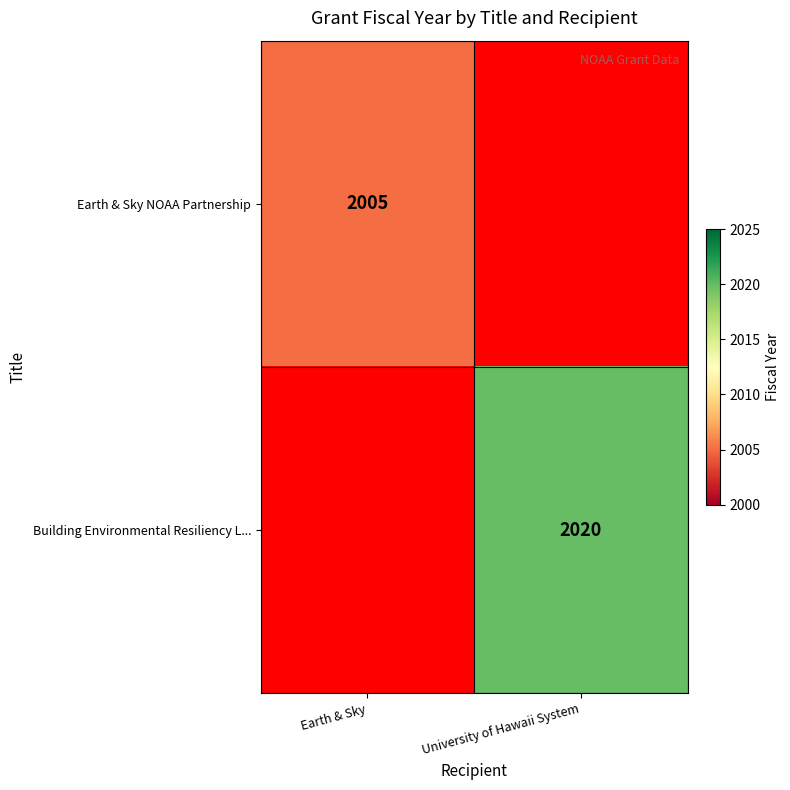

The value of Earth & Sky NOAA Partnership at Earth & Sky is 3135. True or false?

False